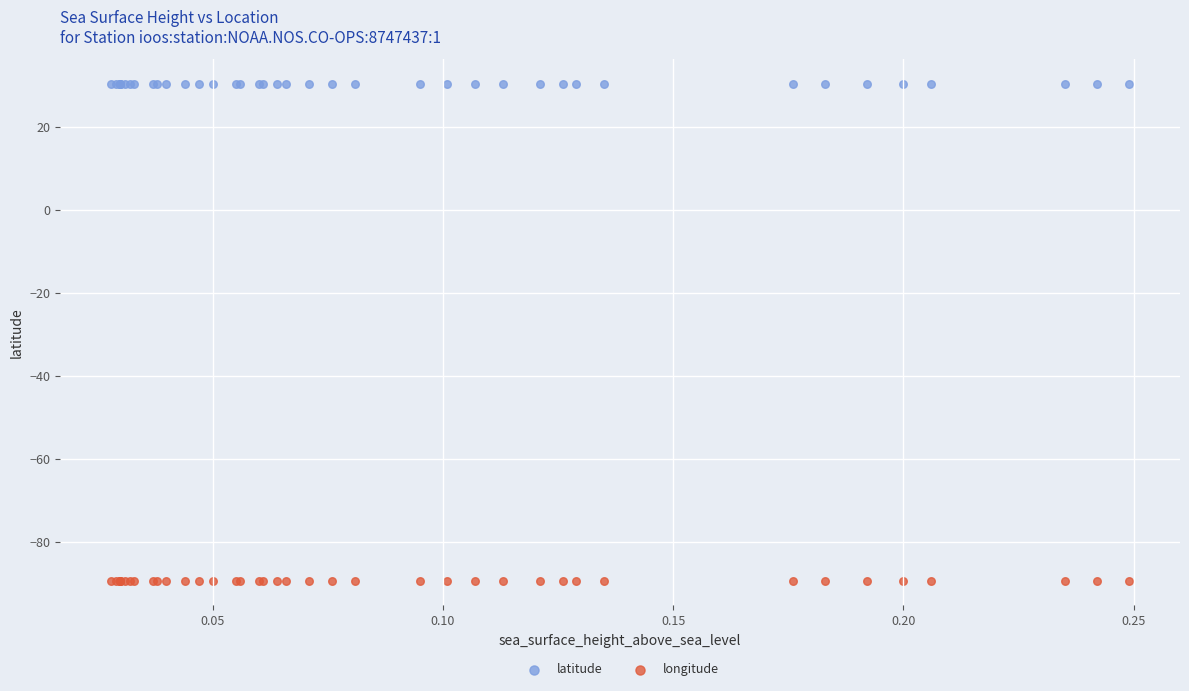

Which series contains the lowest Y value?

longitude